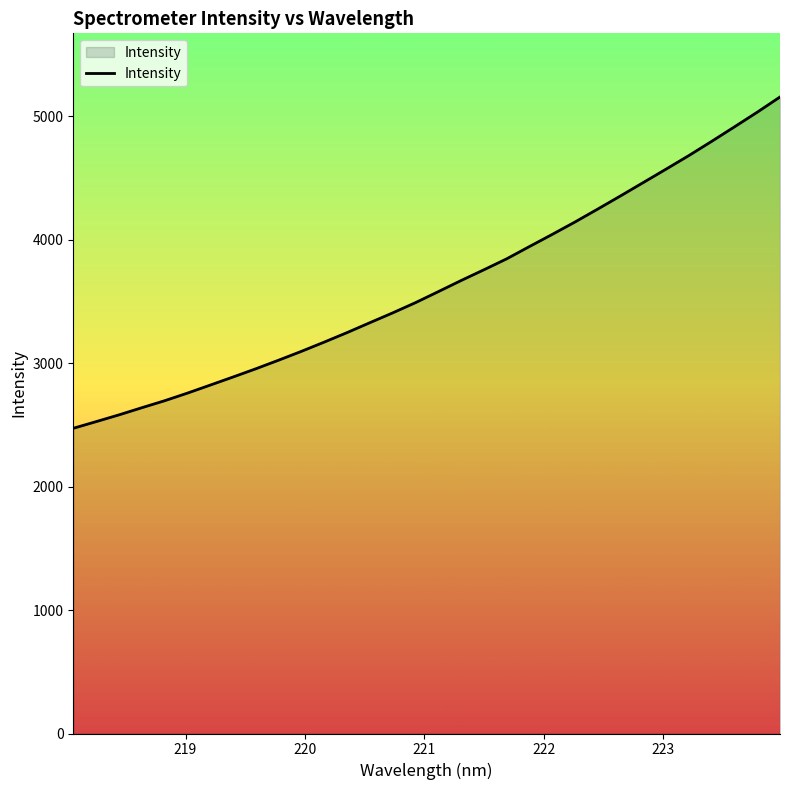

What is the difference between the maximum and minimum values?

2683.2